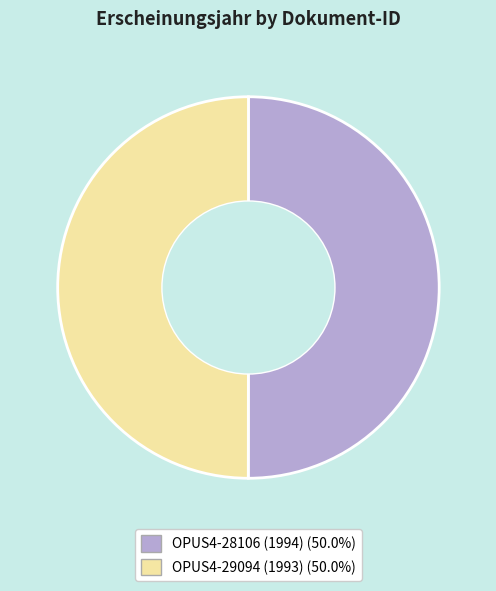

Approximately how many times larger is the value at OPUS4-28106 (1994) compared to OPUS4-29094 (1993)?

1.0